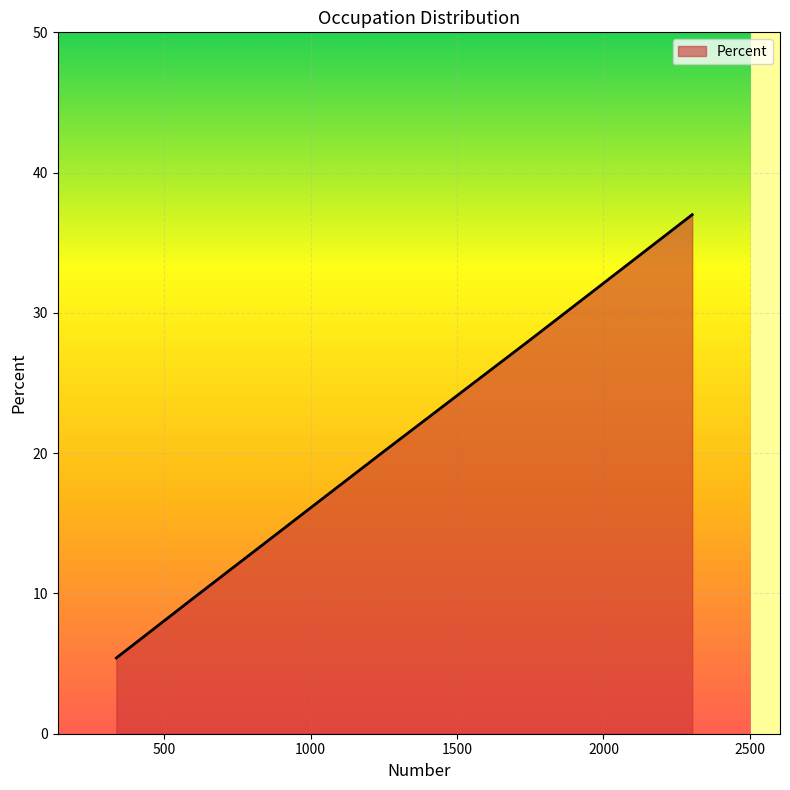

How many lines are shown in the chart?

1